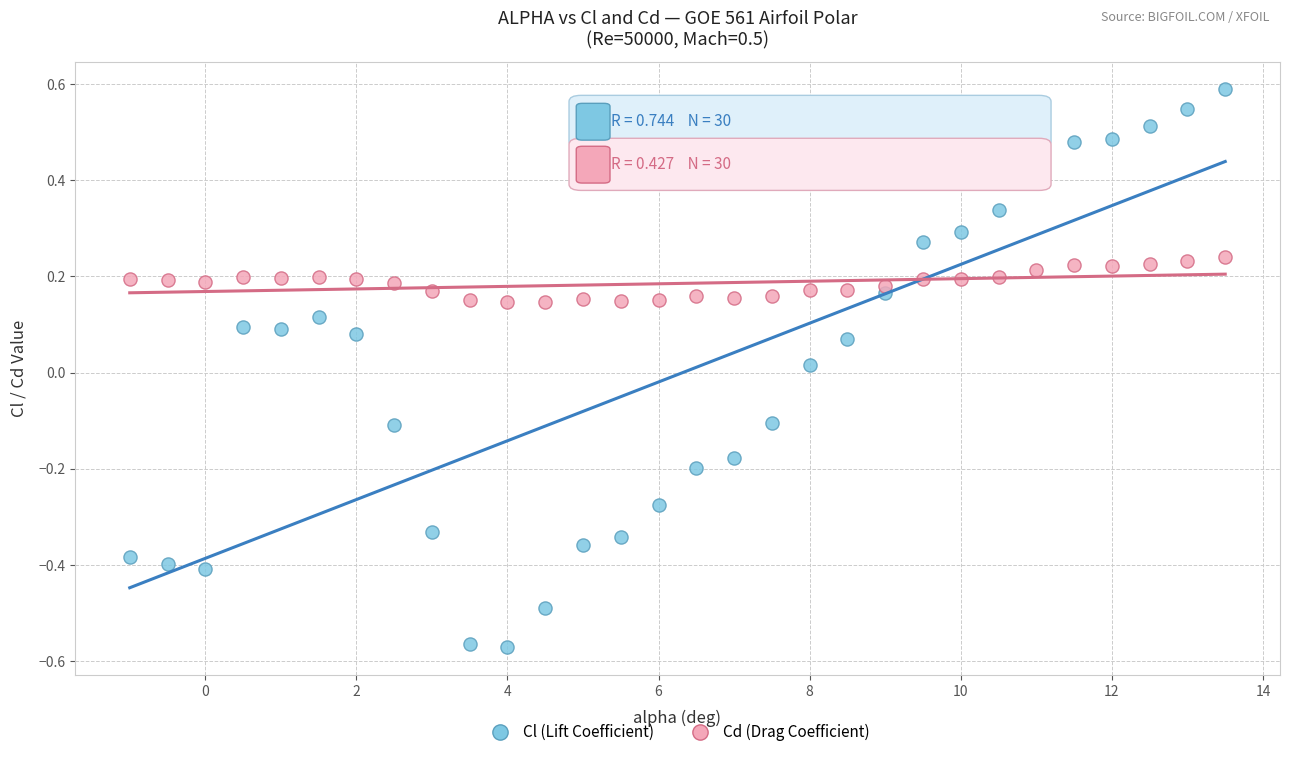

Which series contains the highest Y value?

Cl (Lift Coefficient)